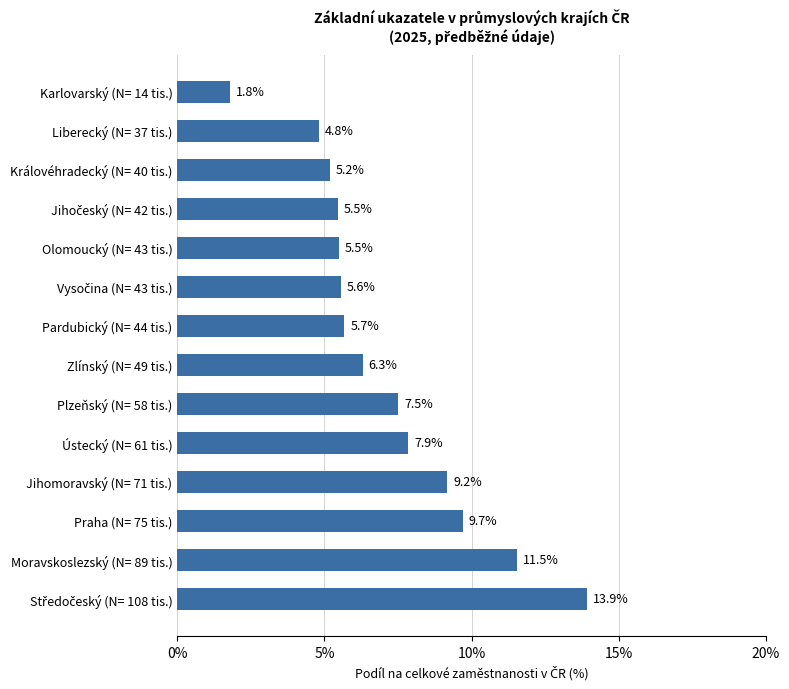

At which label is the value closest to 7?

Plzeňský (N= 58 tis.)